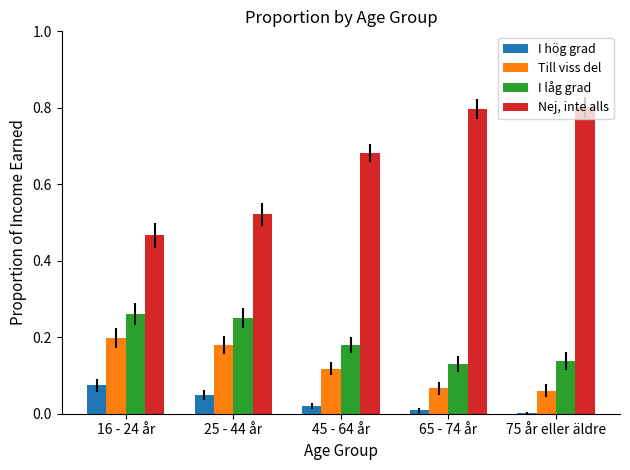

The value of I låg grad at 25 - 44 år is 0.4. True or false?

False